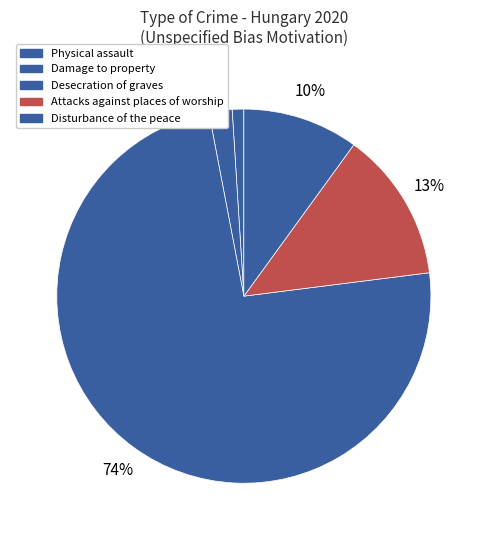

Which category has the biggest portion of the pie?

Desecration of graves